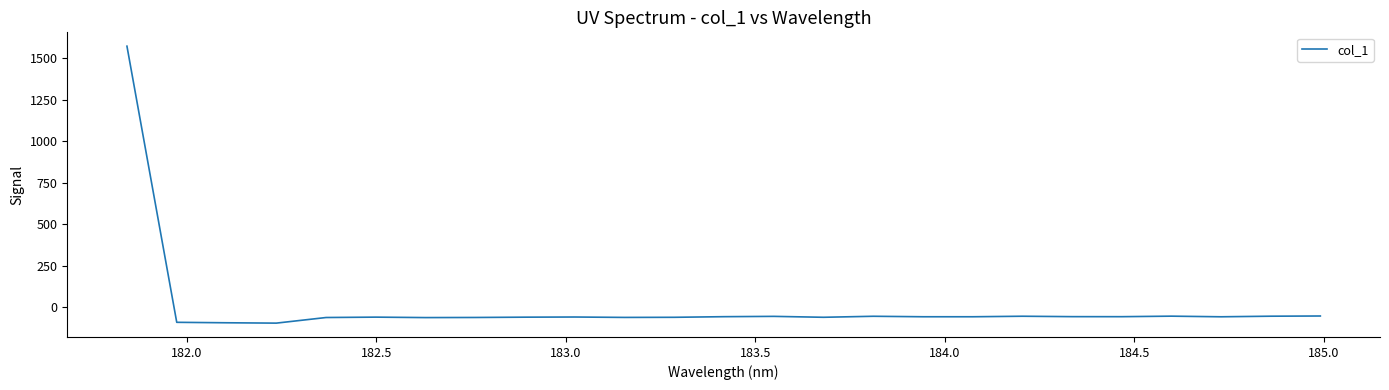

What is the minimum value shown in the chart?

-95.1